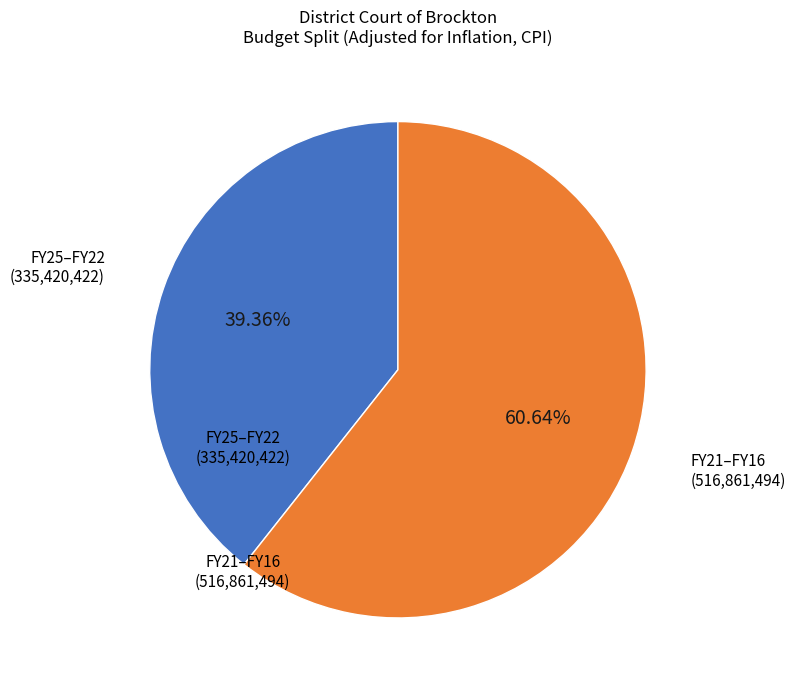

Does any single category account for the majority?

Yes